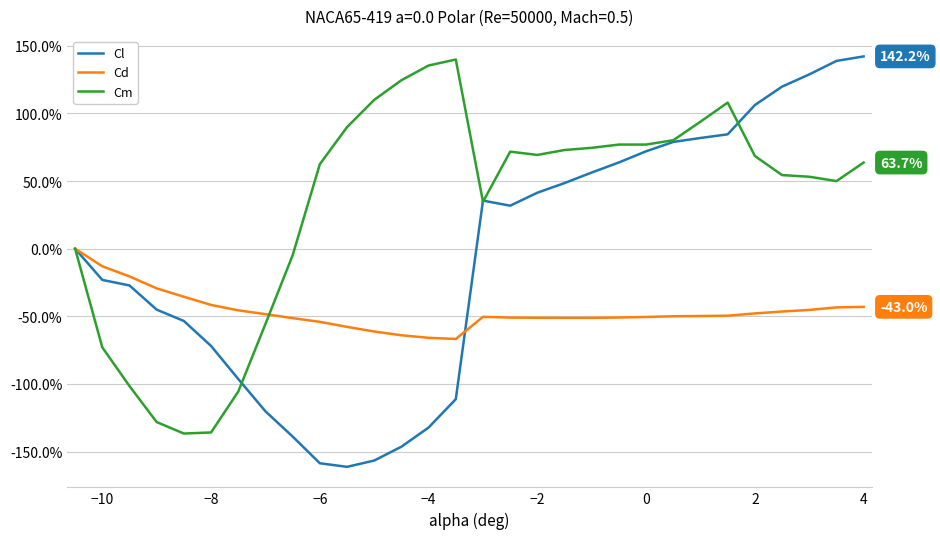

In Cd, how many points are lower than both neighbors (excluding endpoints)?

2